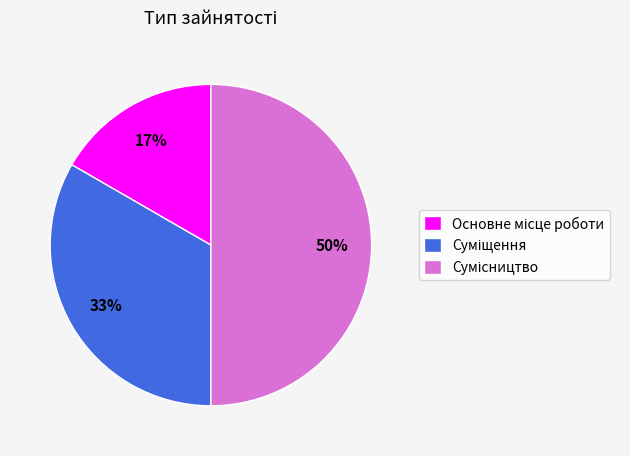

To the nearest percent, what is the average slice percentage?

33%